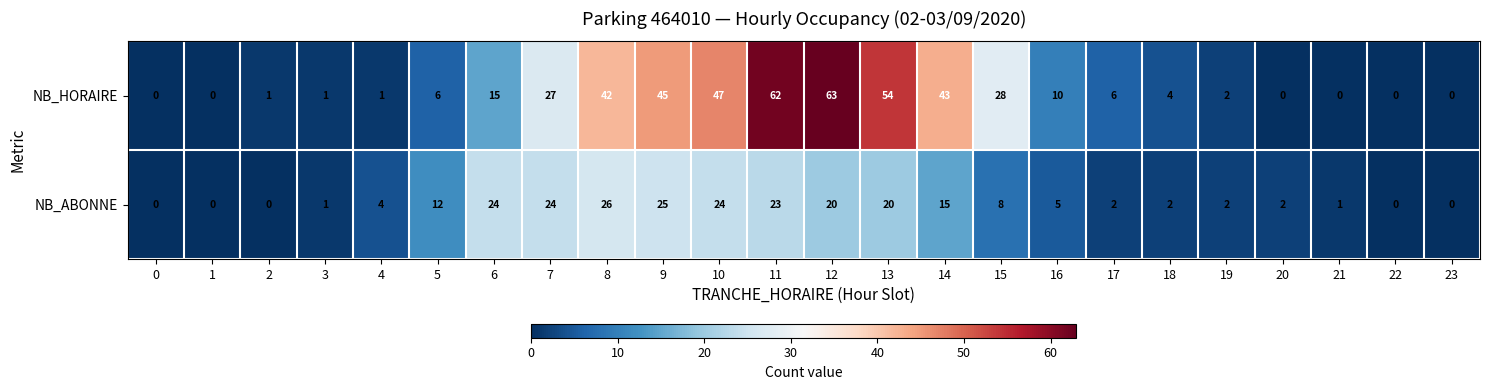

List the series in order of their overall mean, highest first.

NB_HORAIRE, NB_ABONNE